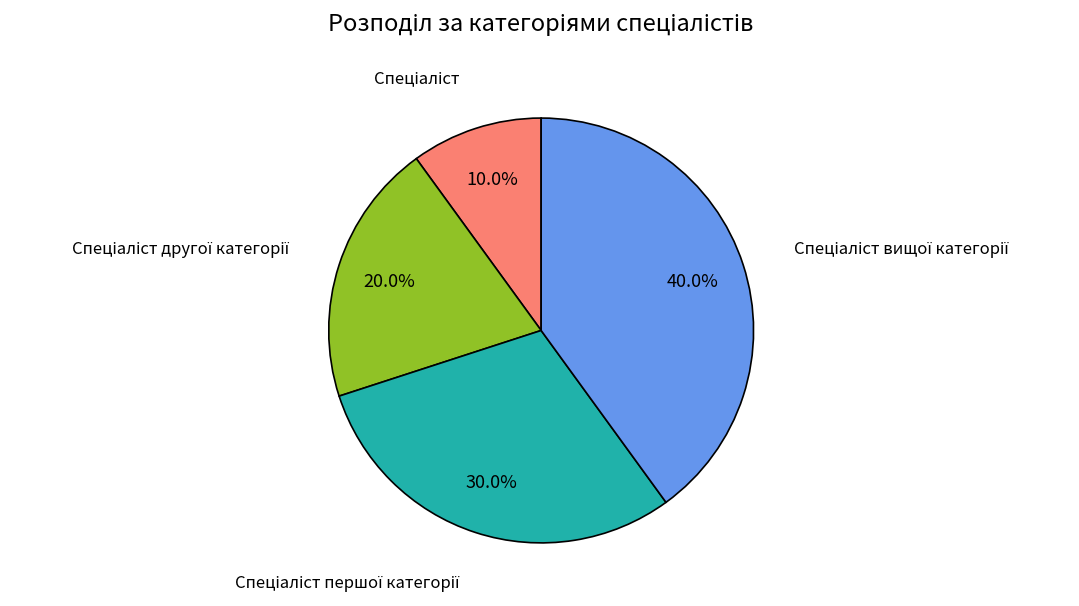

Does any single category account for the majority?

No